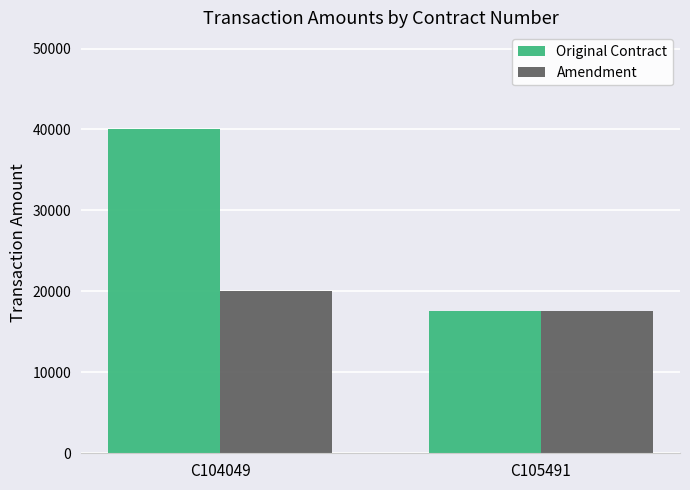

Rank the series at C104049 from highest to lowest value.

Original Contract, Amendment